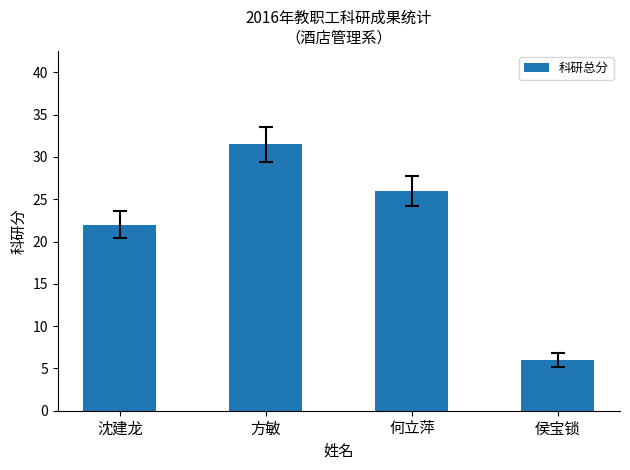

Where does the data first go above 26?

方敏